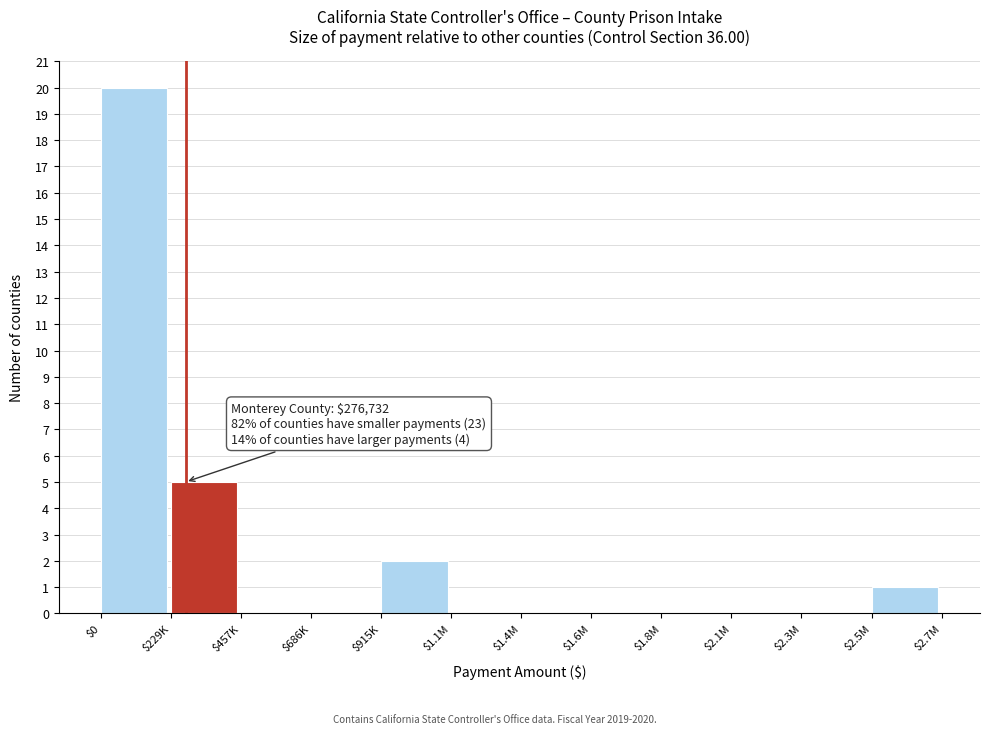

The chart shows a value of -10 at $1.1M. True or false?

False